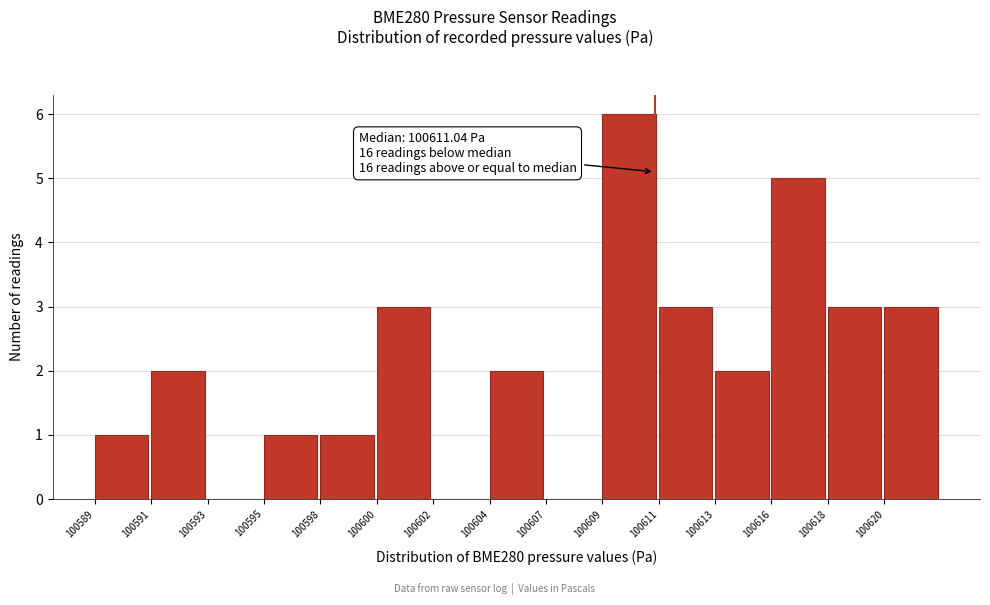

Reading left to right, transcribe all the data shown in this chart.

100589=1	100591=2	100593=0	100595=1	100598=1	100600=3	100602=0	100604=2	100607=0	100609=6	100611=3	100613=2	100616=5	100618=3	100620=3